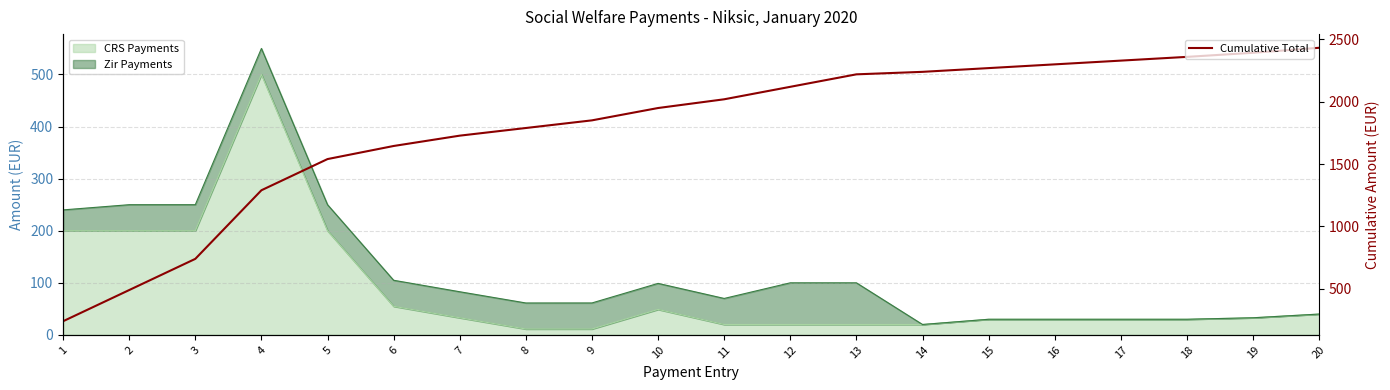

The value at 4 is 1290.0. True or false?

True